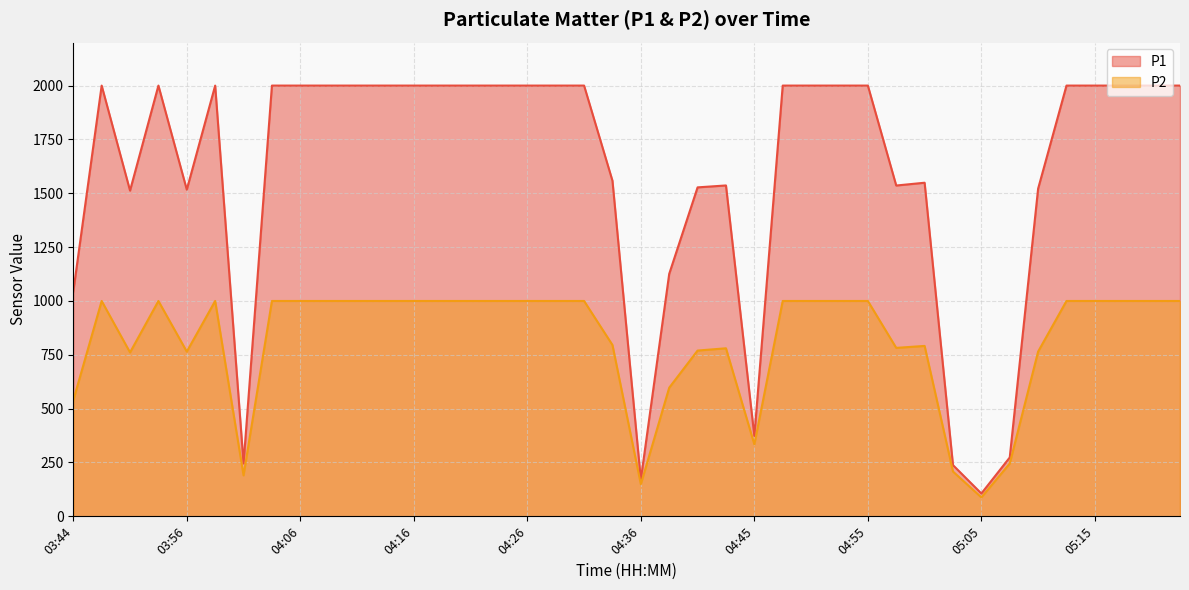

At how many categories does at least one series exceed 967?

34